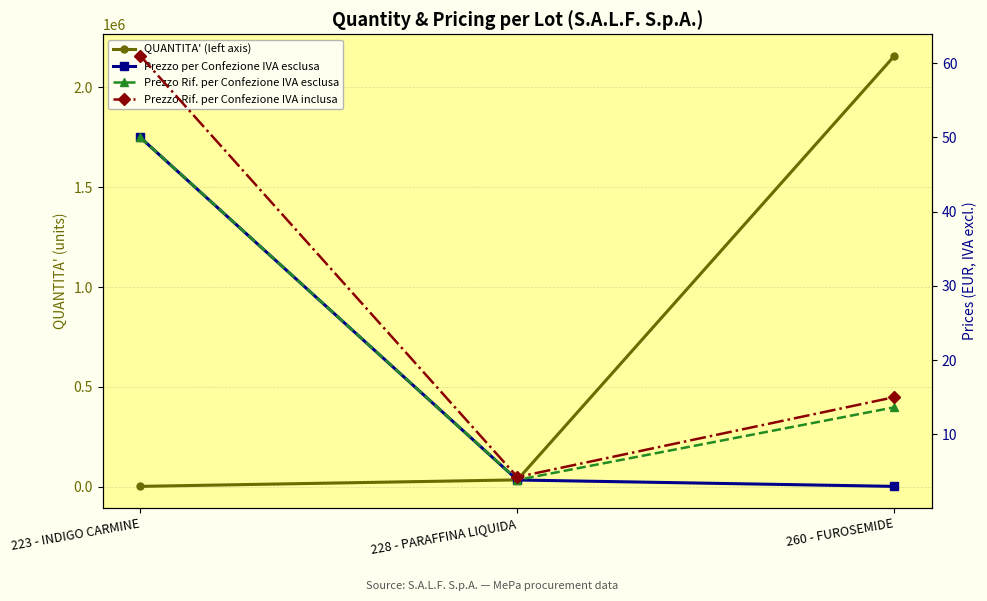

Which category has the highest value in the Prezzo Rif. per Confezione IVA esclusa series?

223 - INDIGO CARMINE